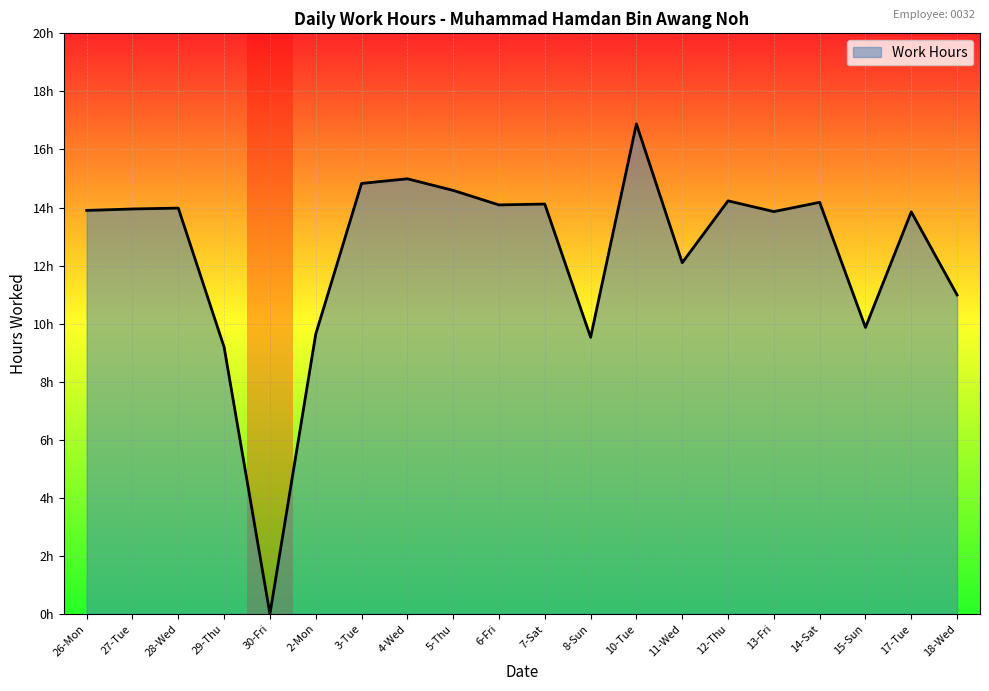

True or false: the data shows 23.7 at 5-Thu.

False